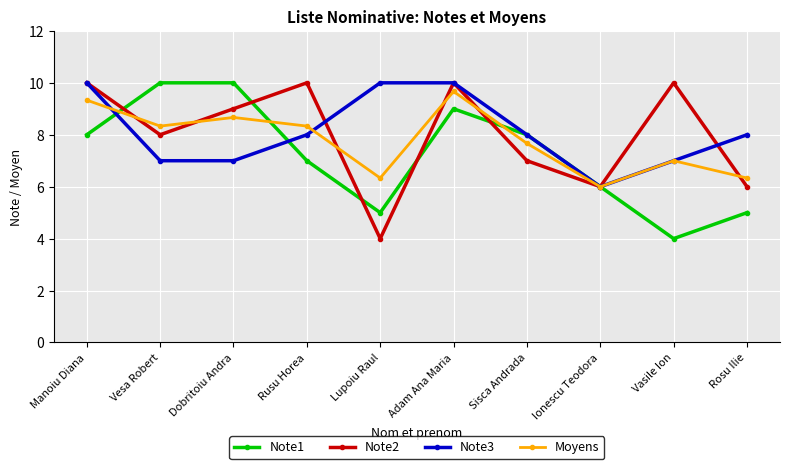

What is the minimum value for Note2?

4.0